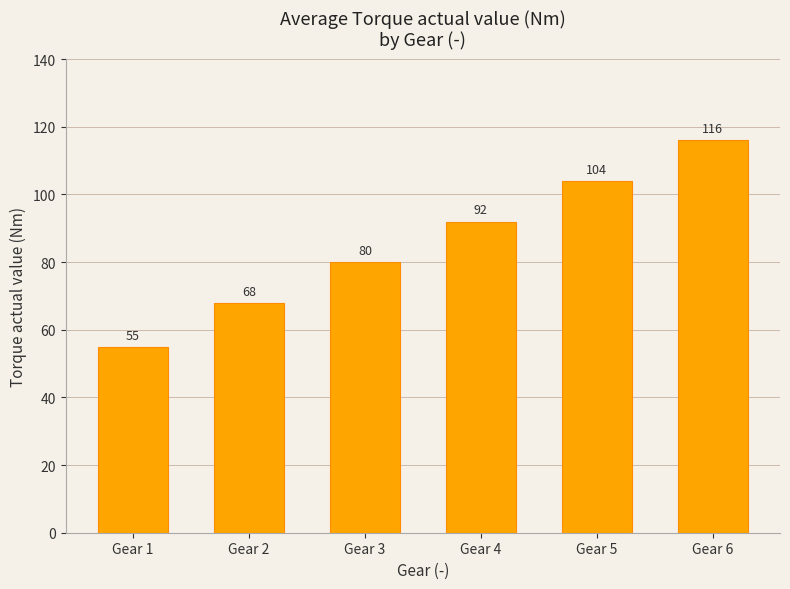

Reading right to left, list all the values displayed in this chart.

Gear 6=116	Gear 5=104	Gear 4=92	Gear 3=80	Gear 2=68	Gear 1=55